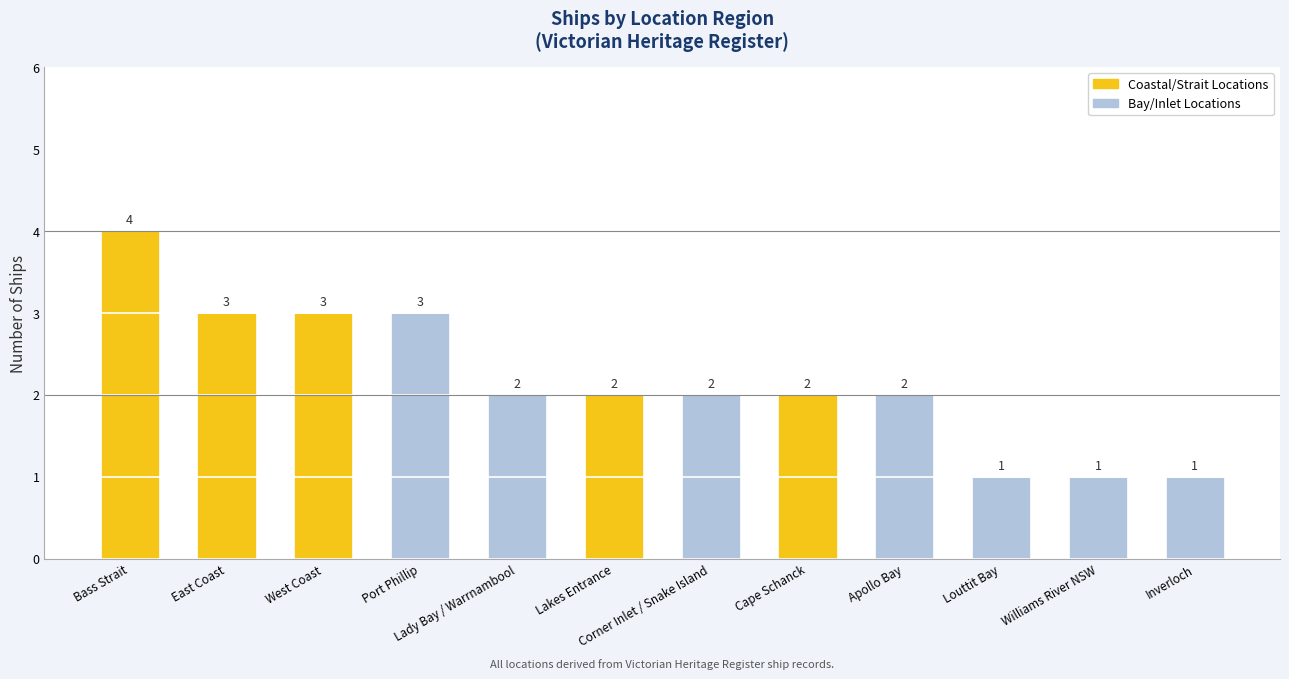

What is the sum of all values?

26